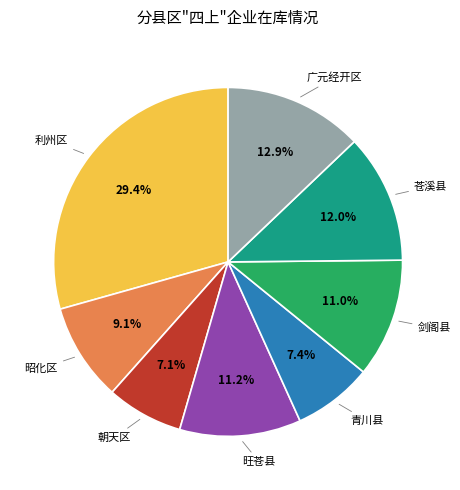

Is there any slice that represents more than half of the pie?

No